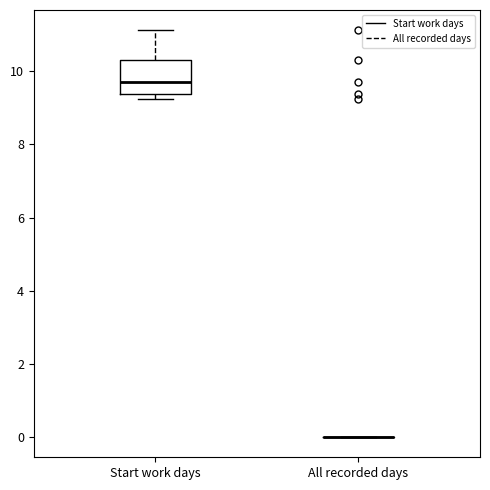

Reading left to right, transcribe this box plot: for each box, give where its median line is, the range the box spans, and where its two whiskers end, as read against the y-axis. The values are not printed on the chart, so give them approximately, as read against the axis.

Start work days: median 9.8, box 9.4 to 10.4, whiskers 9.2 to 11.2
All recorded days: box collapsed to a line at 0.0, whiskers 0.0 to 0.0